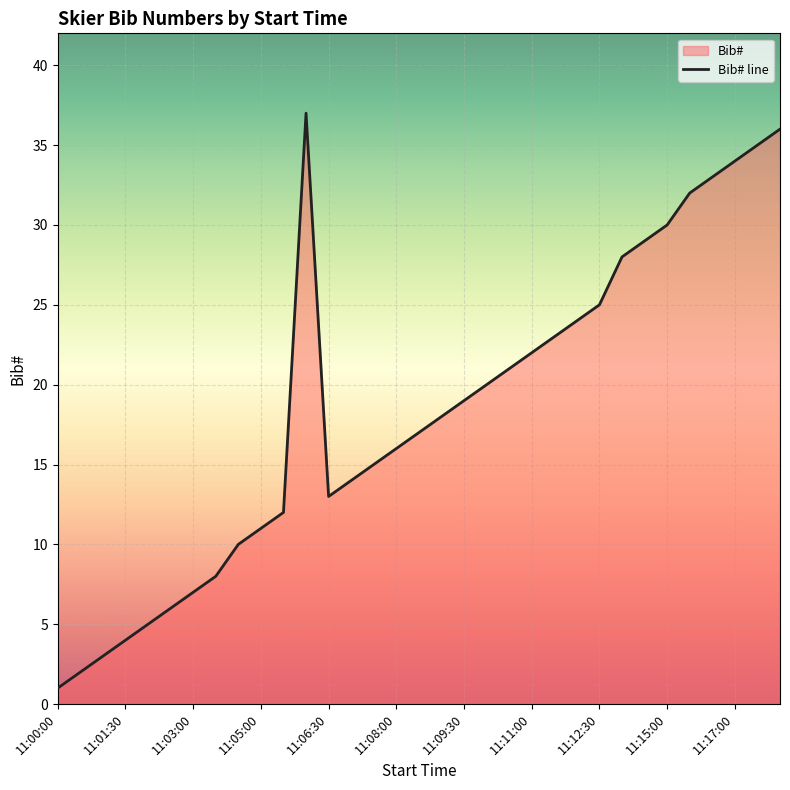

At which category does the chart reach its minimum across all series?

11:00:00